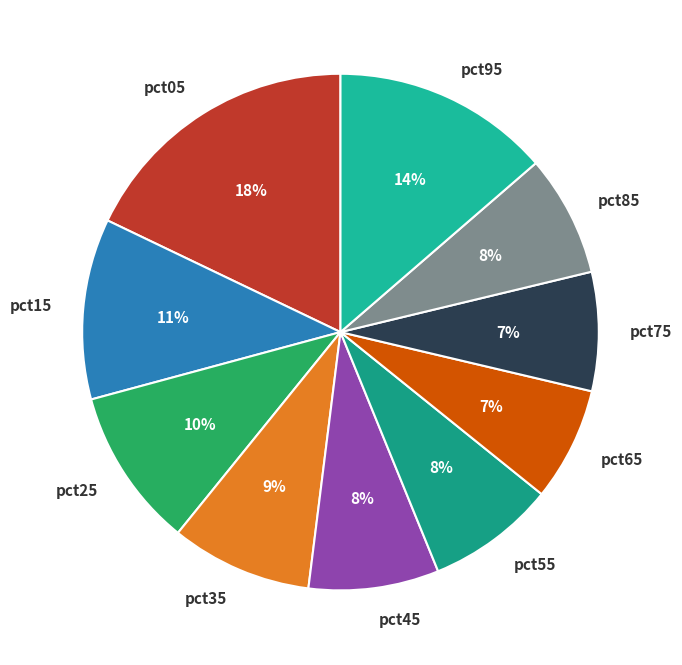

What percentage is the pct65 slice, to the nearest percent?

7%